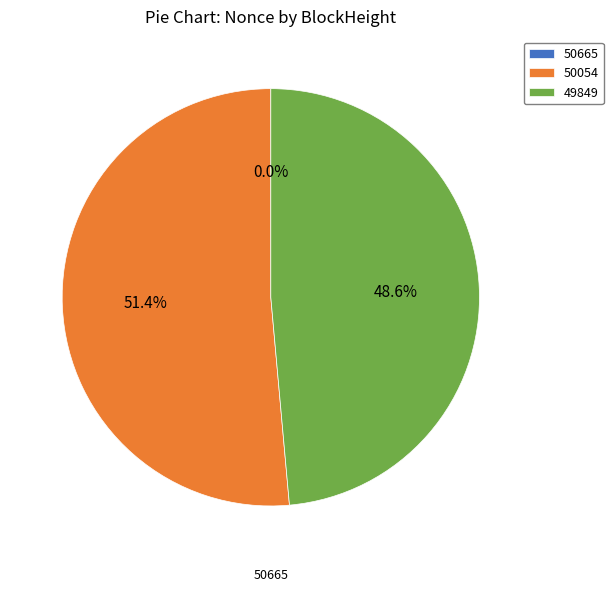

What is the largest slice in the pie chart?

50054